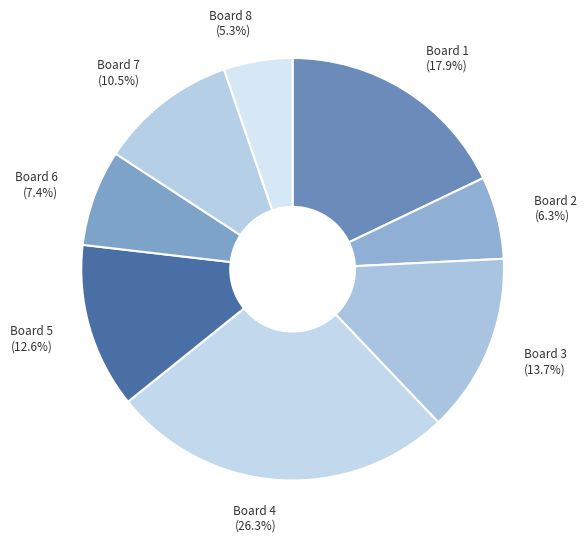

What is the total percentage of Board 6 and Board 4?

33.7%